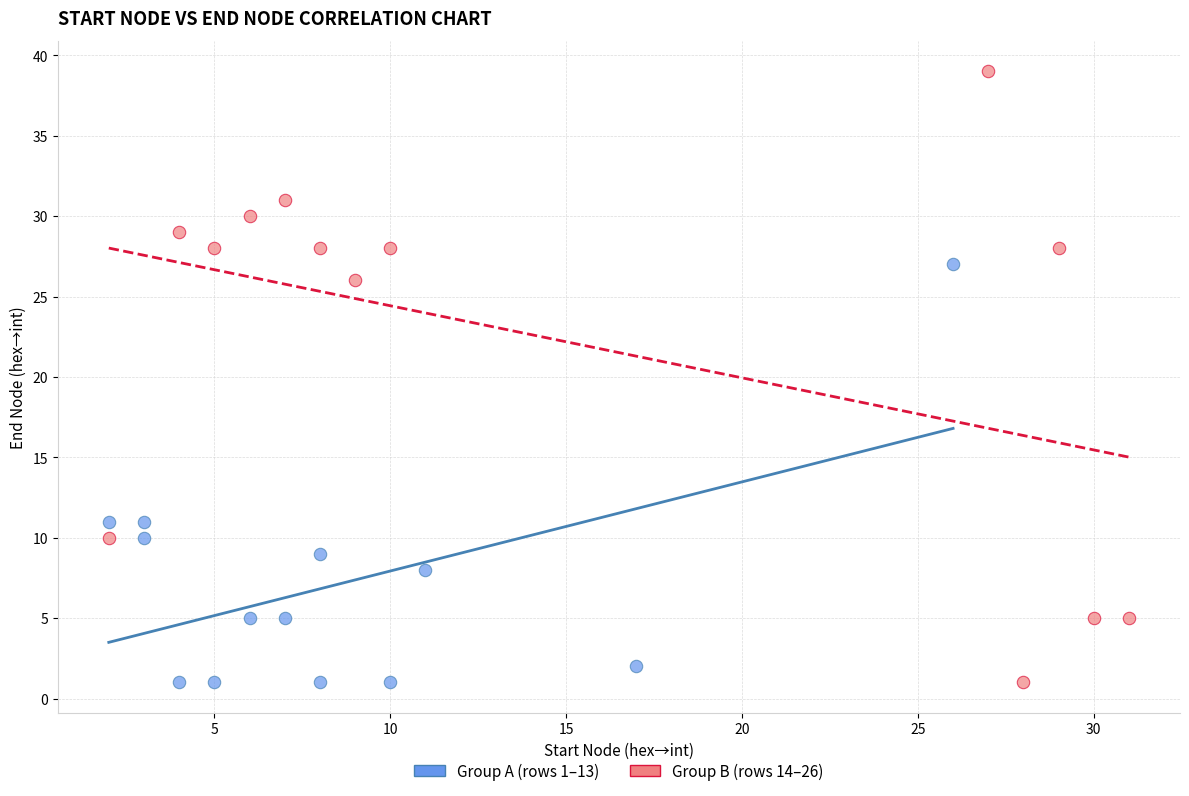

Which series reaches the maximum Y coordinate?

Group B (rows 14–26)